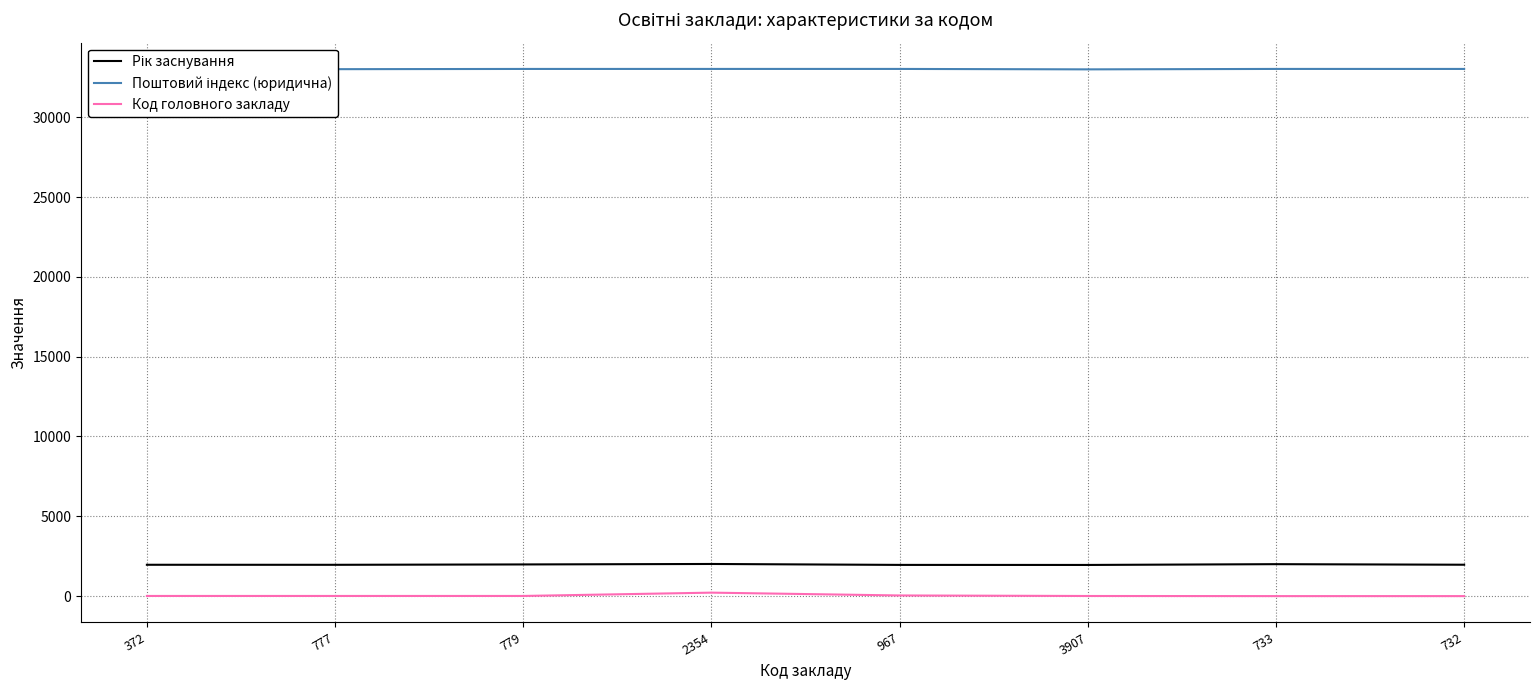

At how many categories does at least one series exceed 7117?

8